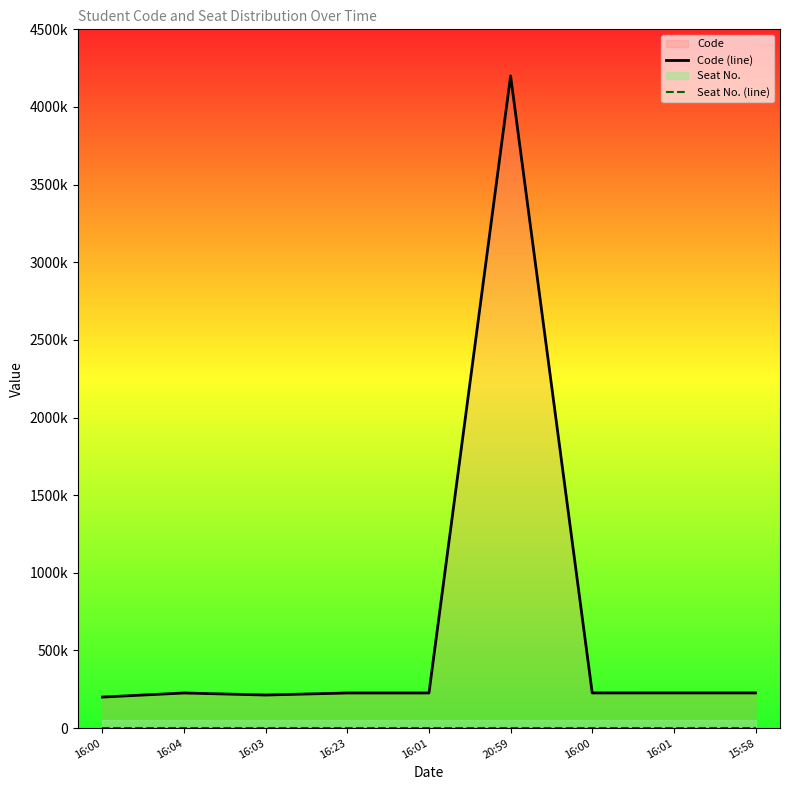

Is the value of Seat No. (line) at 16:04 greater than the value of Code (line) at 16:04?

No